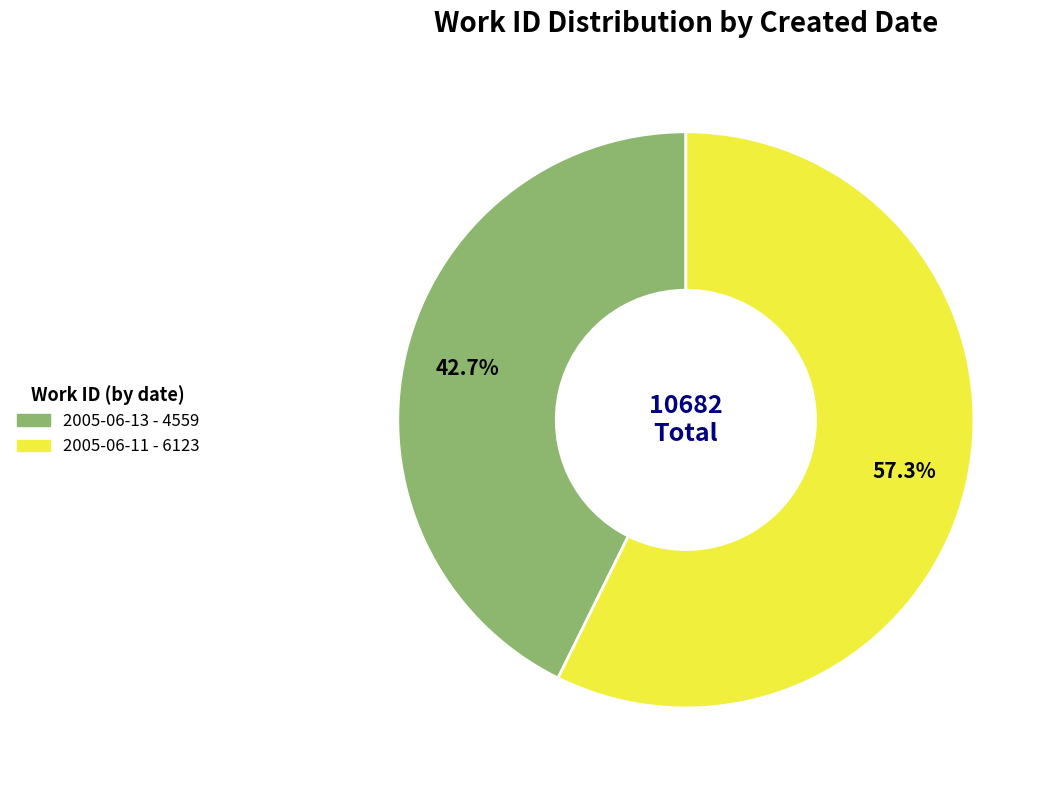

Rank the categories by value from lowest to highest.

2005-06-13, 2005-06-11